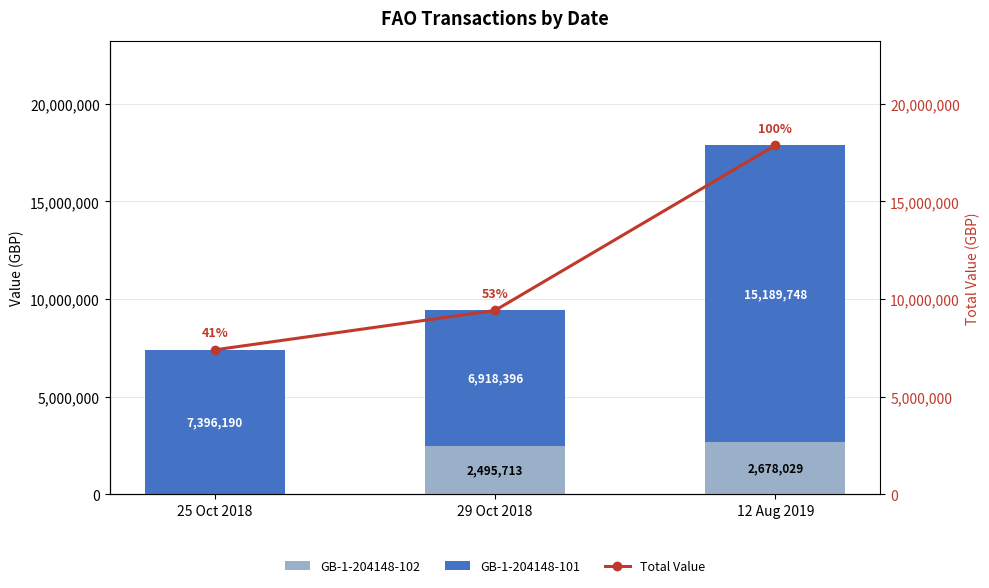

Between 25 Oct 2018 and 29 Oct 2018, which is larger?

29 Oct 2018